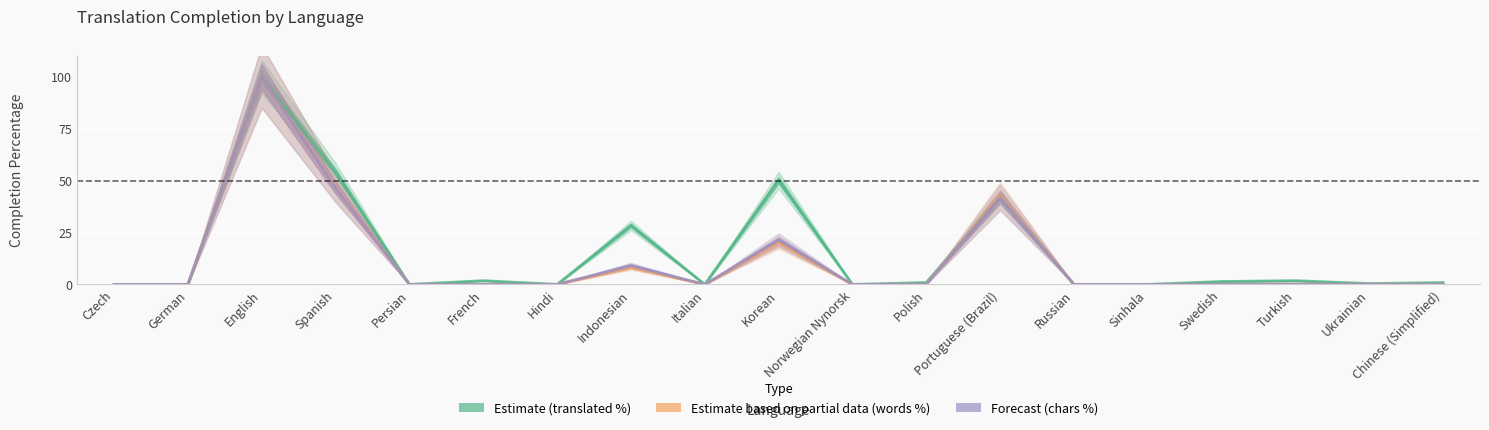

Is this an area chart (filled region under the line)?

No